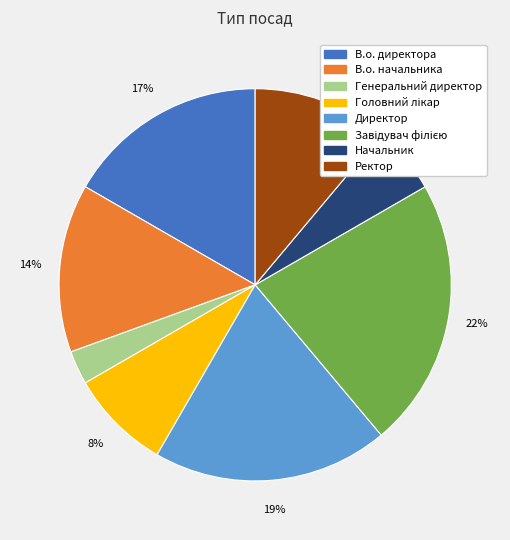

Which has a higher value, Ректор or В.о. директора?

В.о. директора